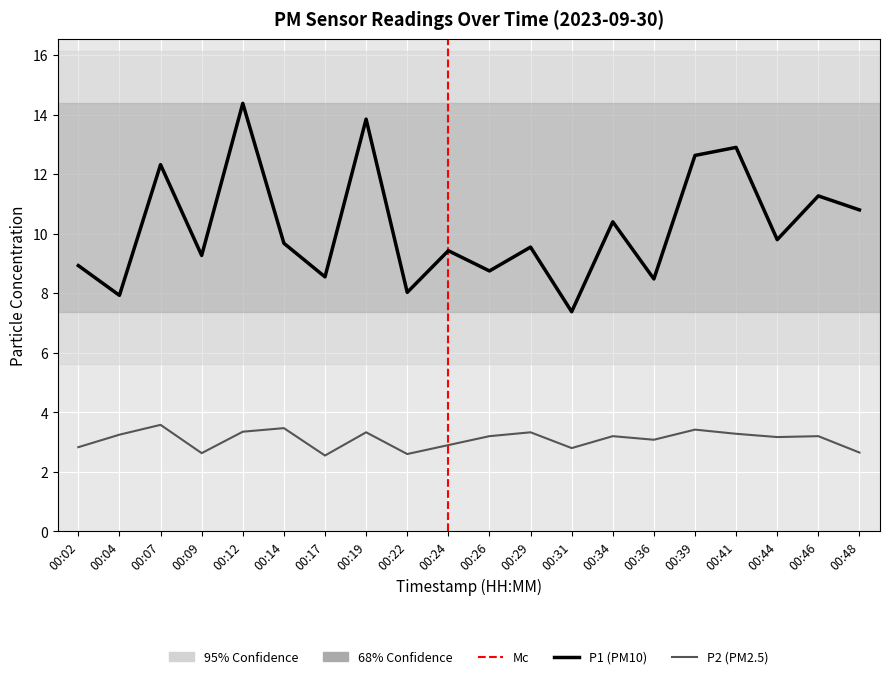

What is the value of the P2 point at the 17th from the left?

3.3